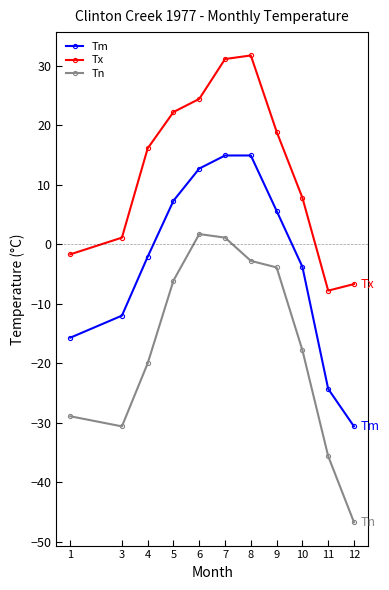

How many interior local peaks does the Tn series have?

1